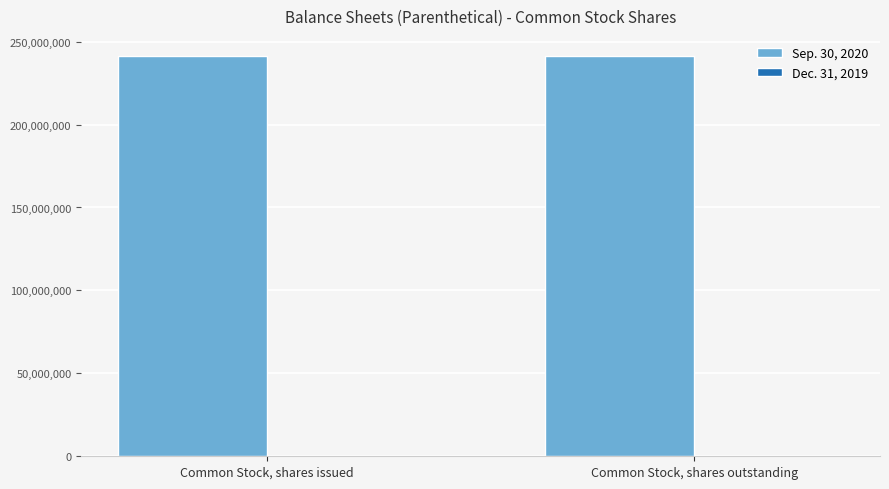

Which series has the largest total across all categories?

Sep. 30, 2020